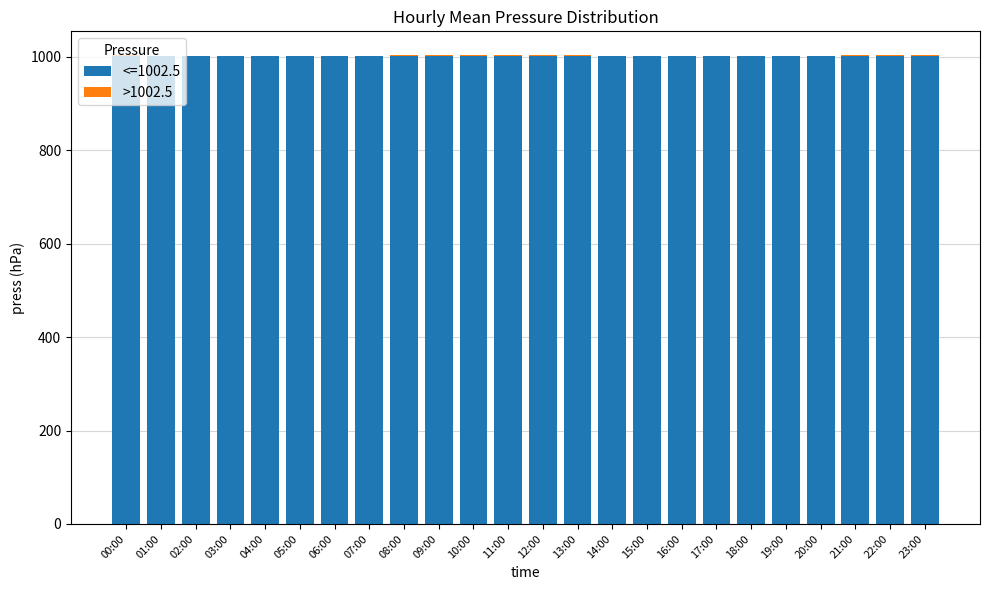

Count the number of categories in the chart.

24